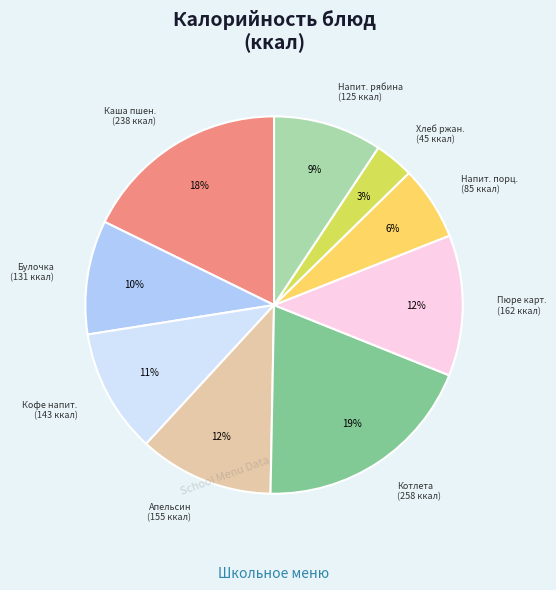

To the nearest percent, what is the difference between the largest and smallest slice percentages?

16%